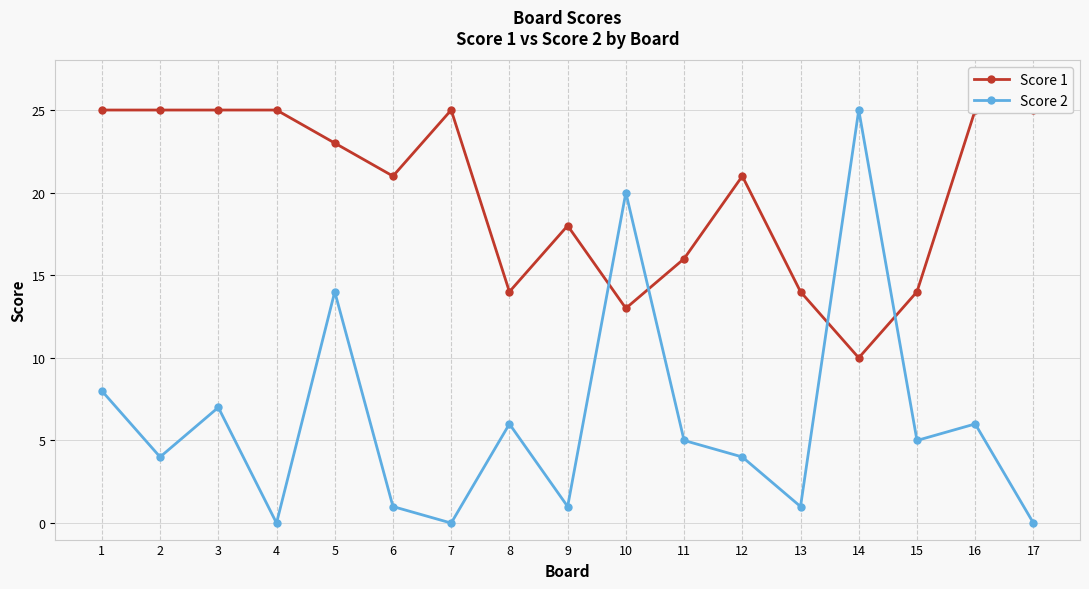

Which series has the largest total across all categories?

Score 1